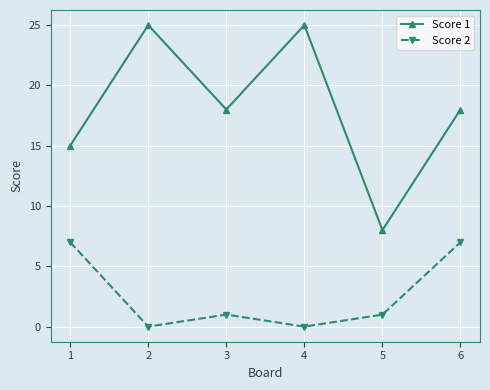

True or false: Score 2 and Score 1 cross at least once.

False